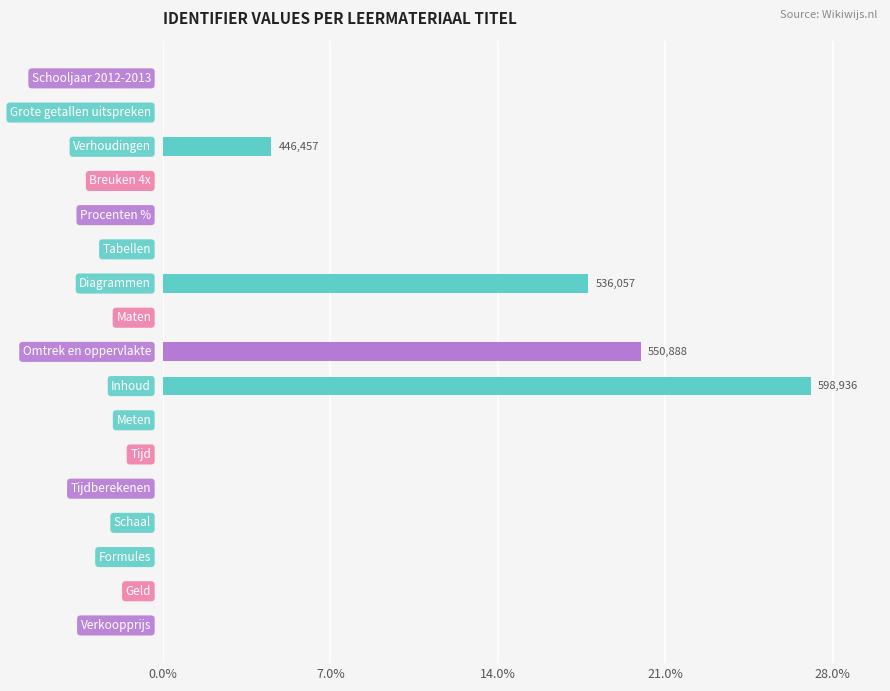

What is the sum of all values?

69.4